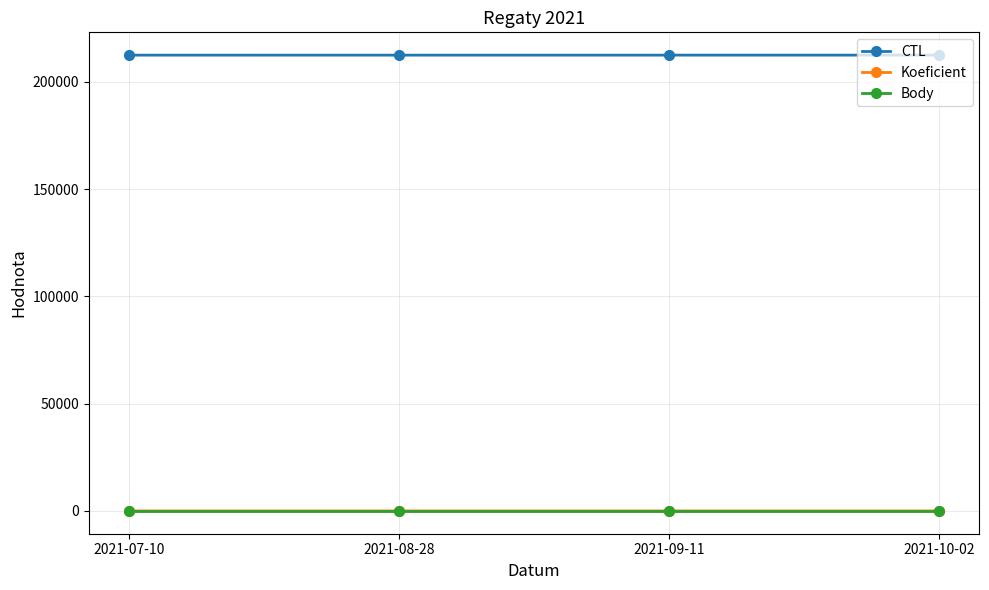

Which series has the largest total across all categories?

CTL